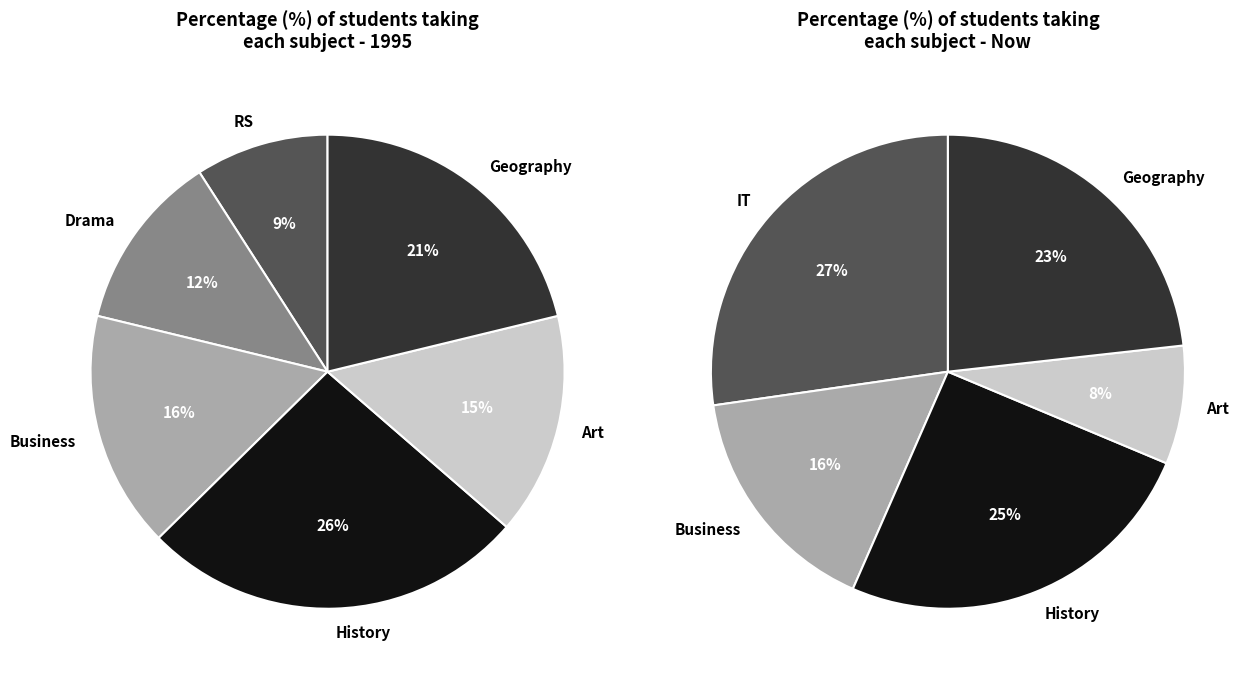

To the nearest percent, what percentage of the pie is 1?

16%